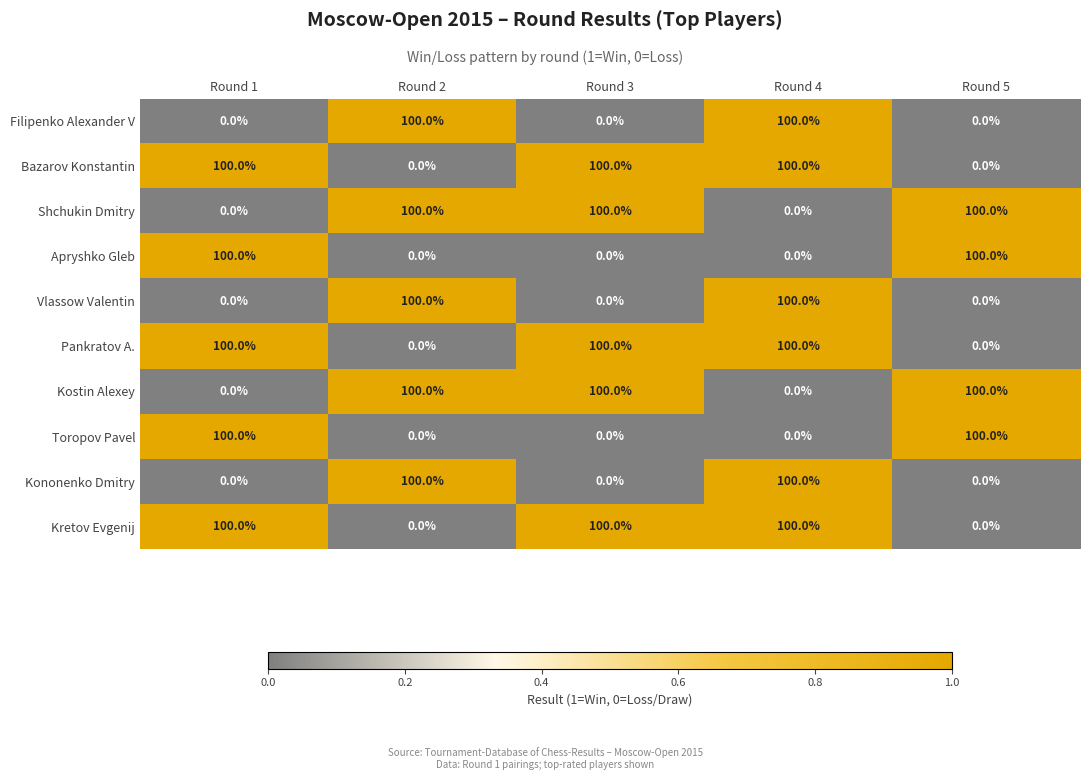

Count the Toropov Pavel values in the range 0 to 100.

5